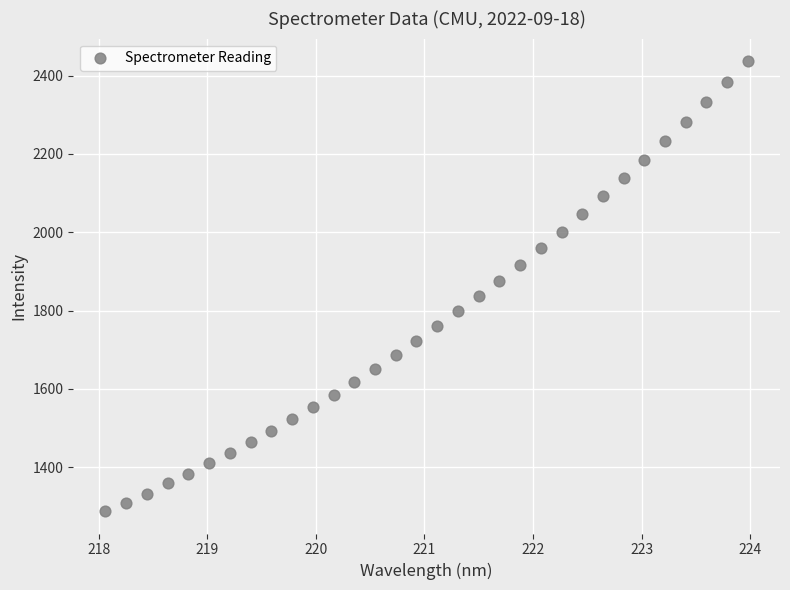

What Y value in the scatter plot is closest to 1862?

1874.8